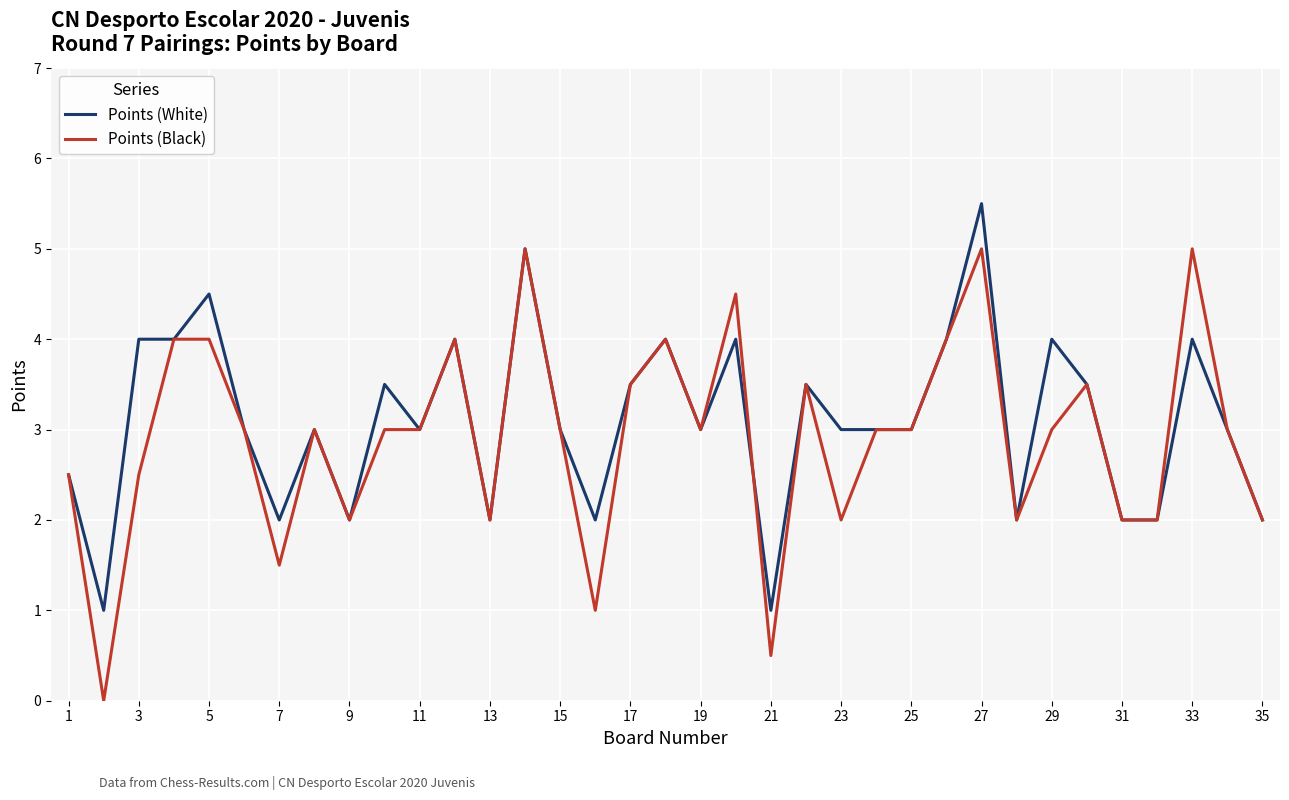

True or false: Points (Black) has more than 2 points higher than both neighbors.

True